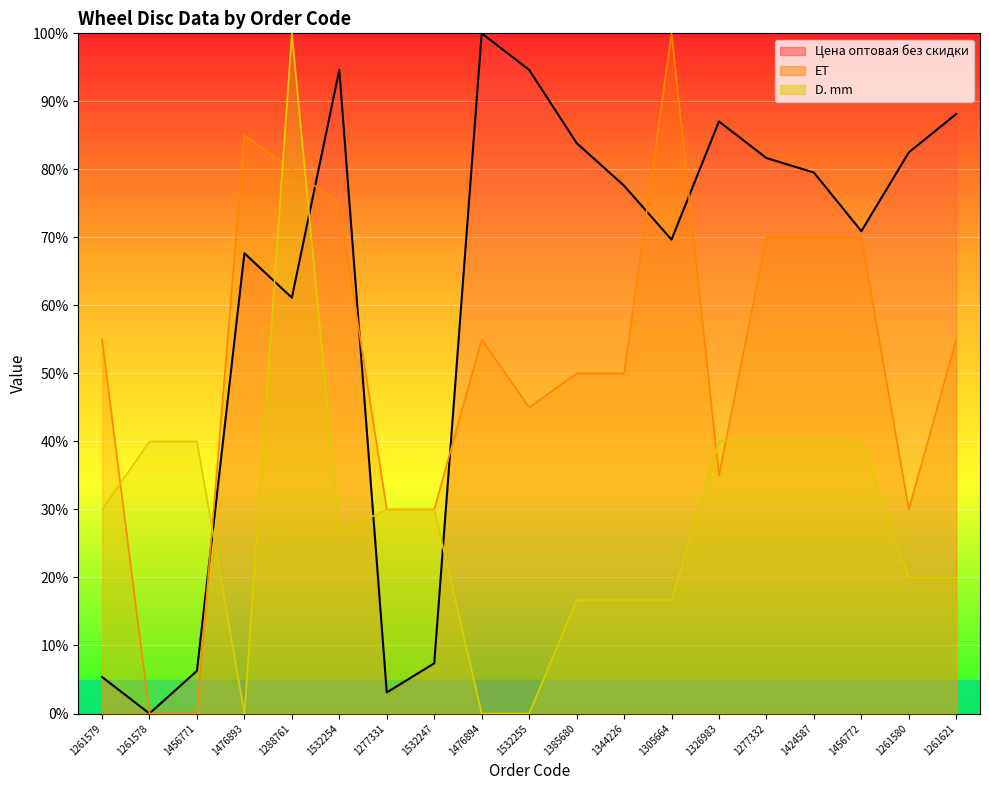

List the series in order of their peak value, lowest first.

Цена оптовая без скидки, ET, D. mm